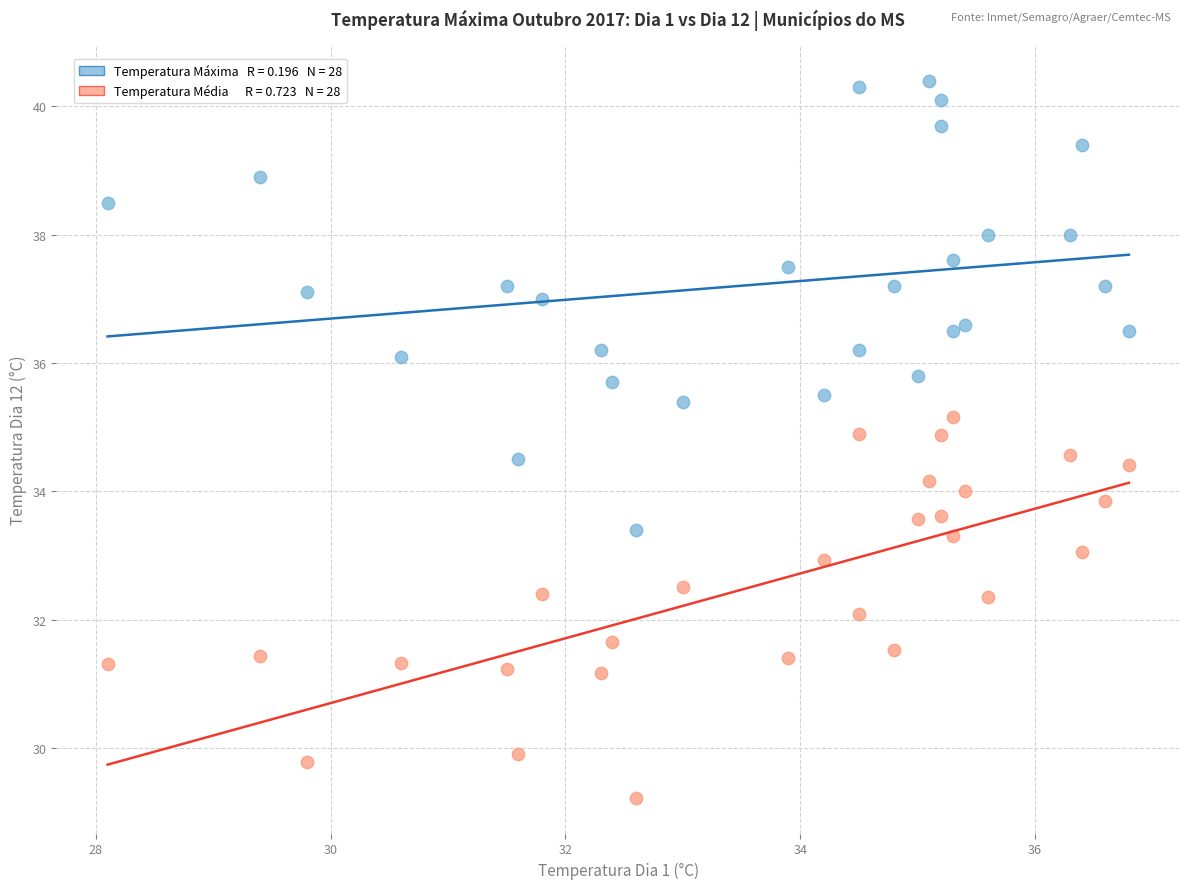

Across all data points, what is the range of X values (max minus min)?

8.7